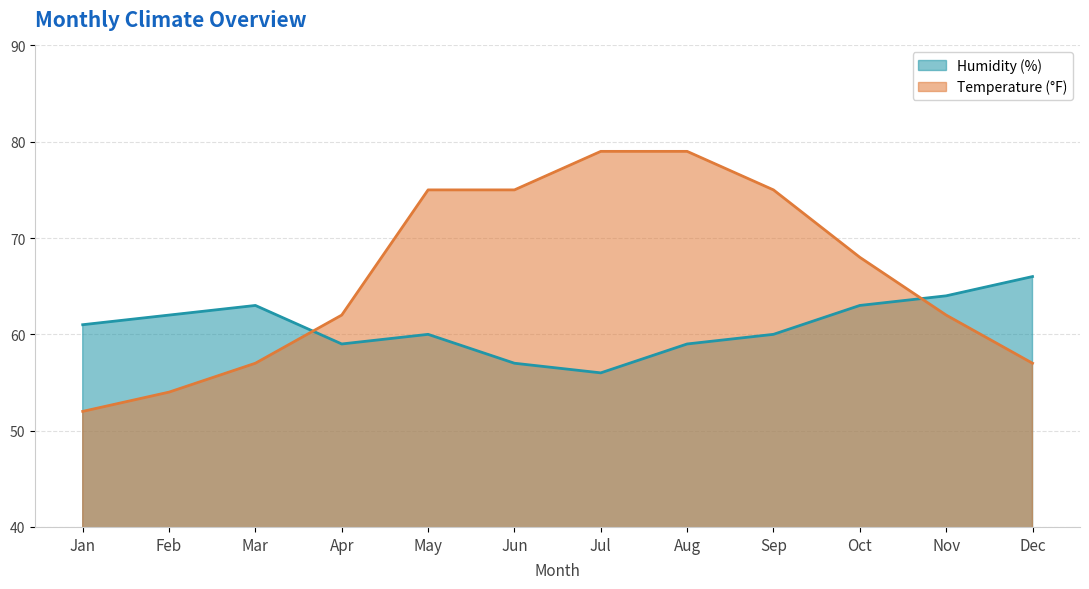

The Temperature (°F) series shows 54 at Feb. True or false?

True